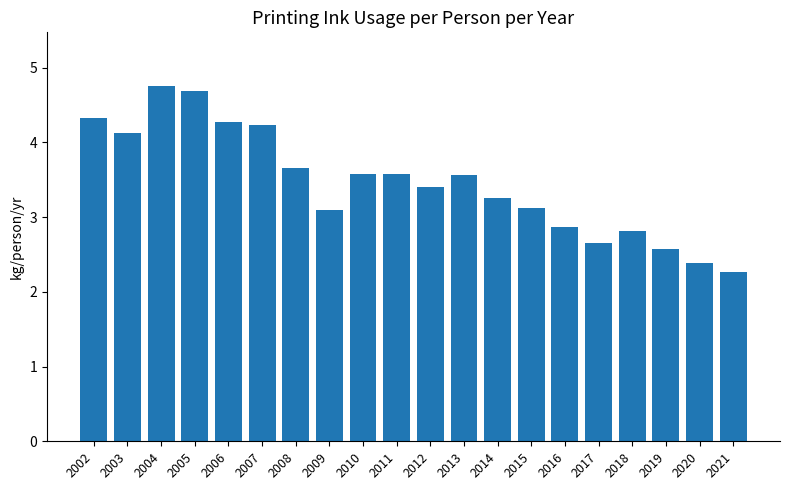

The chart shows a value of 4.2 at 2007. True or false?

True